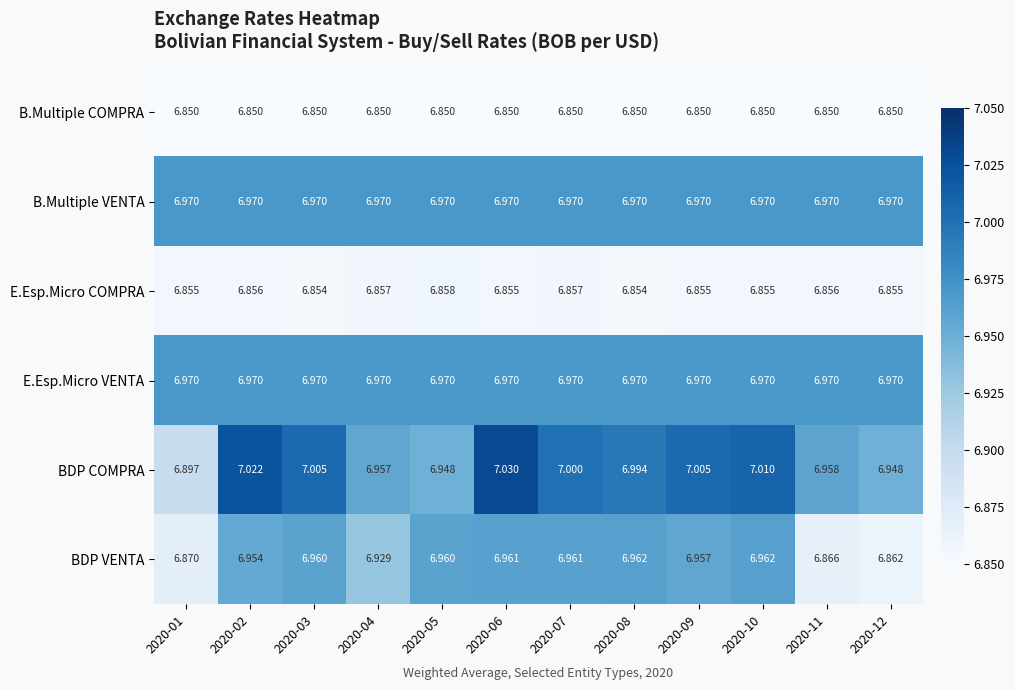

How many categories are shown in the chart?

12